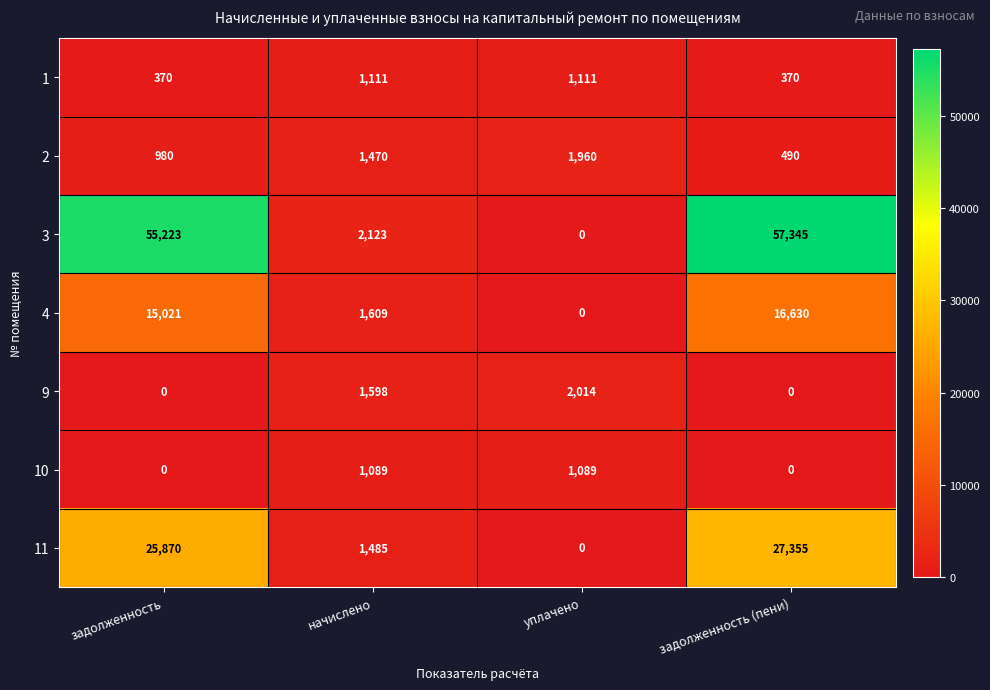

Which category has the lowest value in the 2 series?

задолженность (пени)